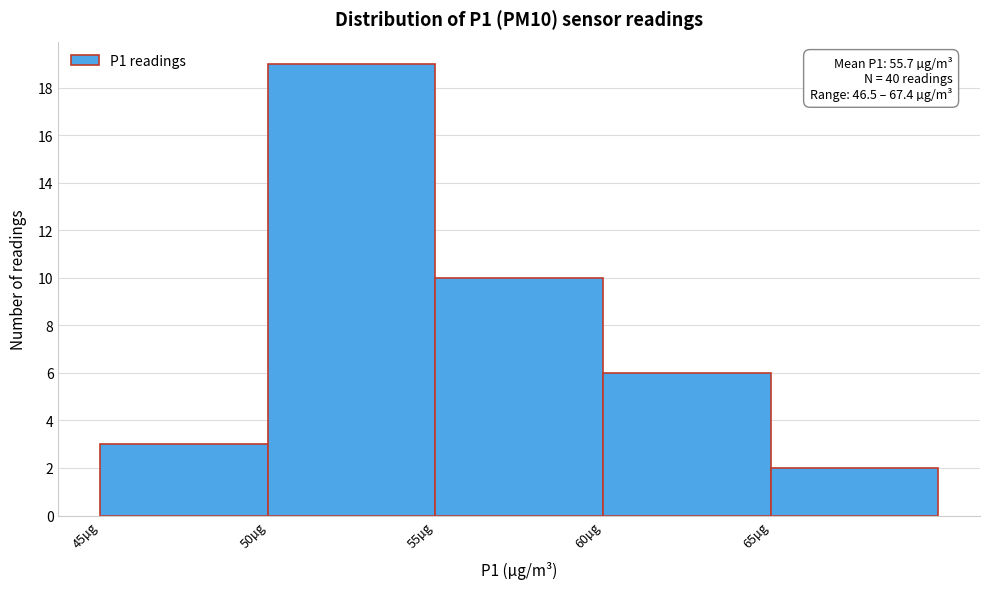

Which range on the x-axis has the tallest bar?

50 to 55